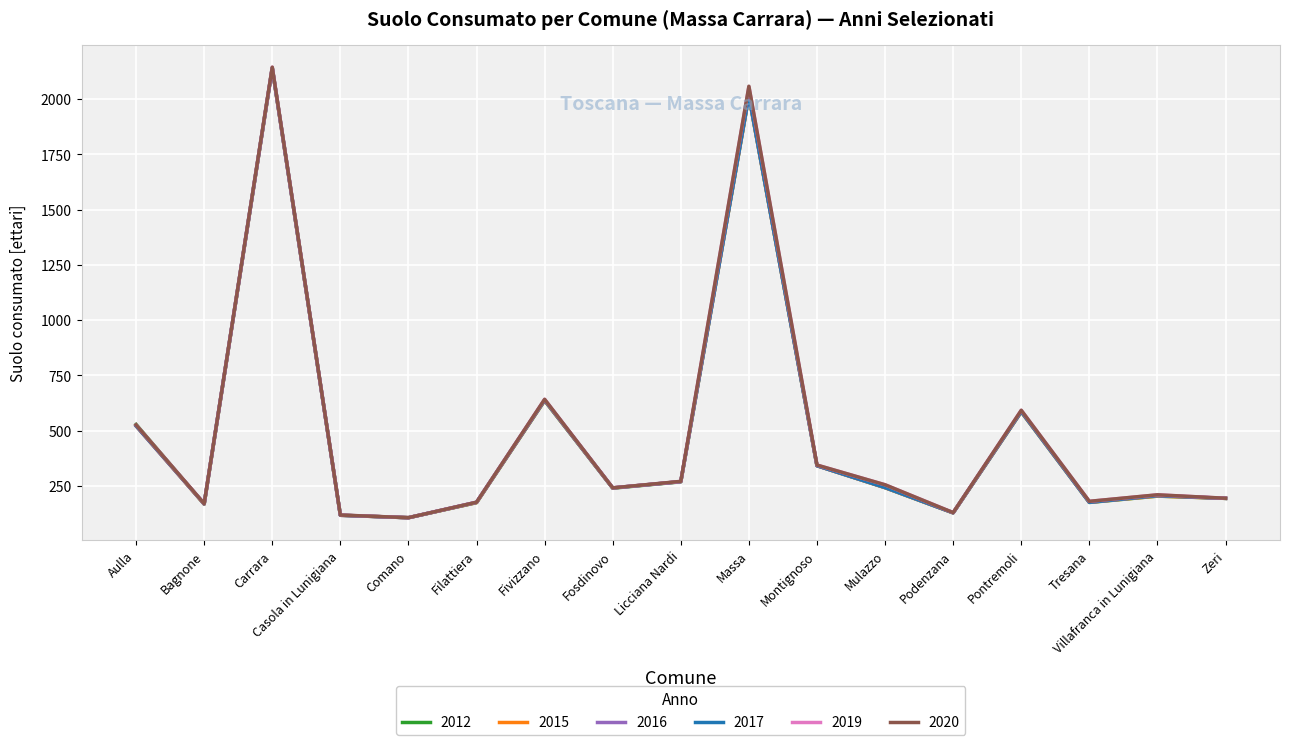

The value of 2017 at Montignoso is 195.1. True or false?

False